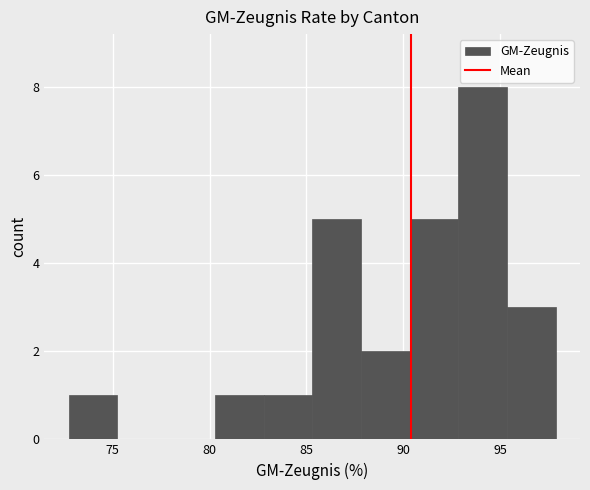

Which range on the x-axis has the tallest bar?

93.0 to 95.5